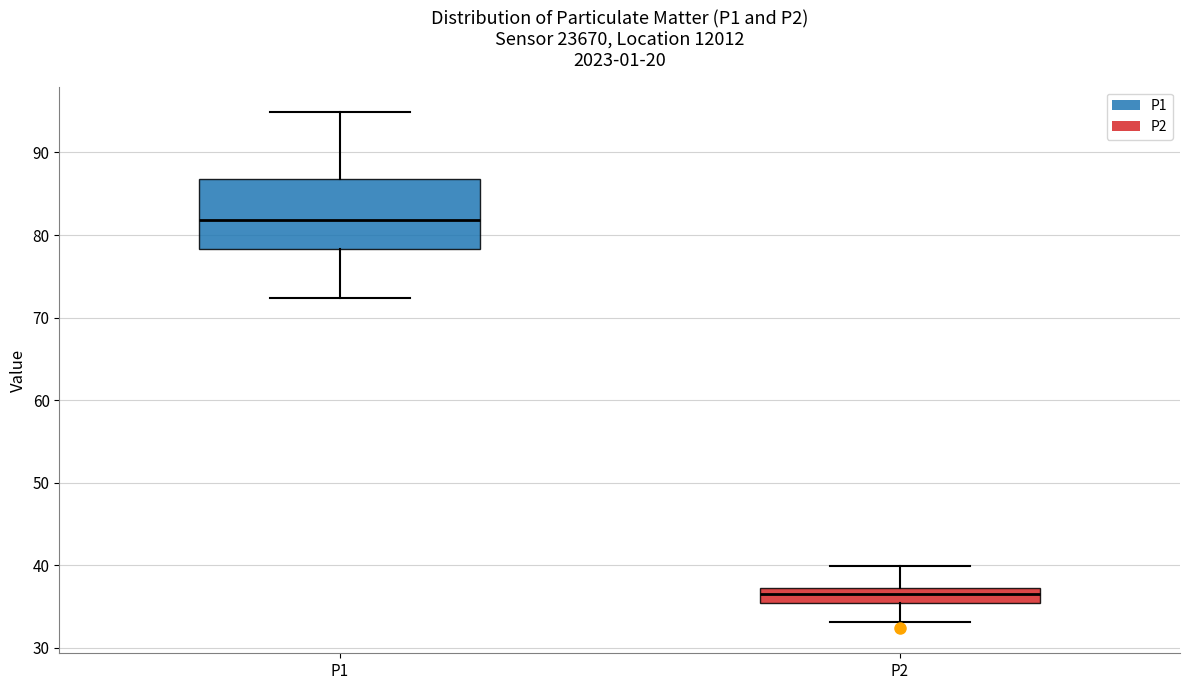

Reading left to right, transcribe this box plot: for each box, give where its median line is, the range the box spans, and where its two whiskers end, as read against the y-axis. The values are not printed on the chart, so give them approximately, as read against the axis.

P1: median 82, box 78 to 87, whiskers 72 to 95
P2: median 36, box 35 to 37, whiskers 33 to 40